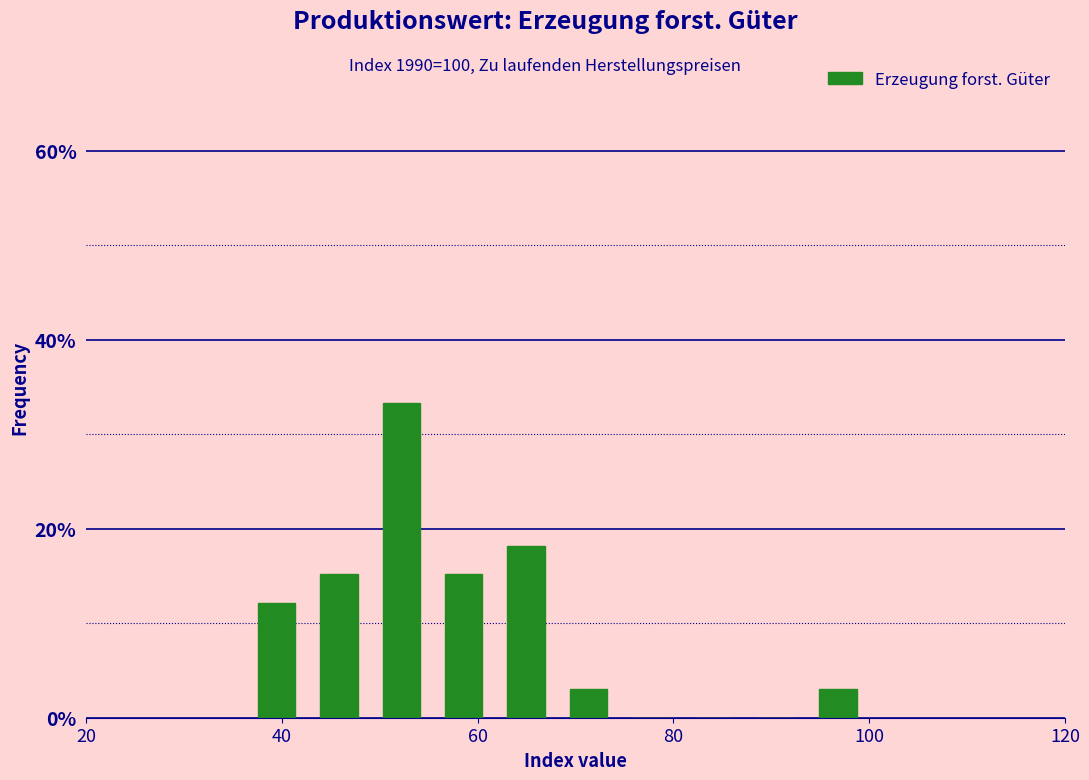

Around what value on the x-axis is the tallest bar? Give the approximate position of its centre, as read against the axis.

52